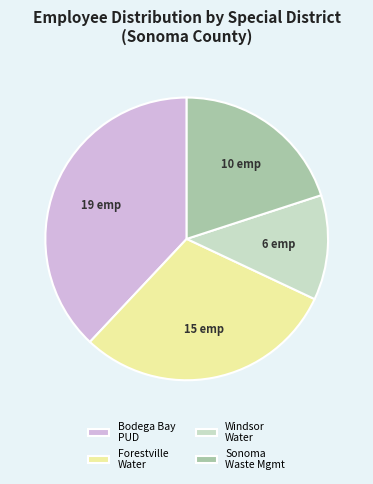

Which has a higher value, Sonoma Waste Mgmt or Windsor Water?

Sonoma Waste Mgmt